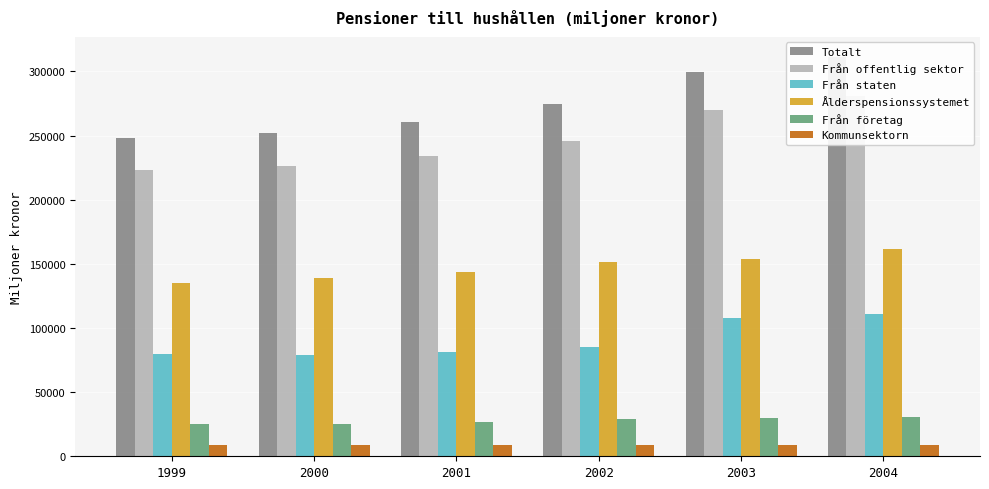

How many data points in Från företag are above 28901?

2